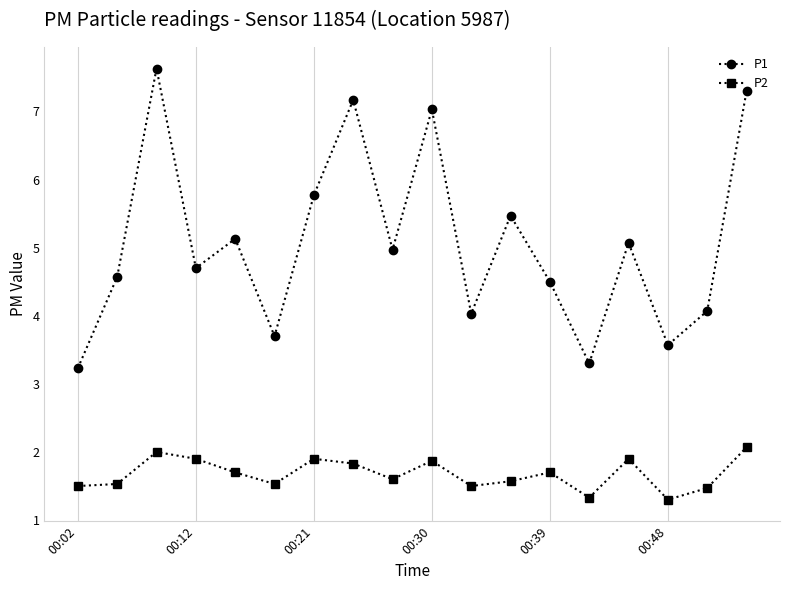

What is the greatest value displayed?

7.6